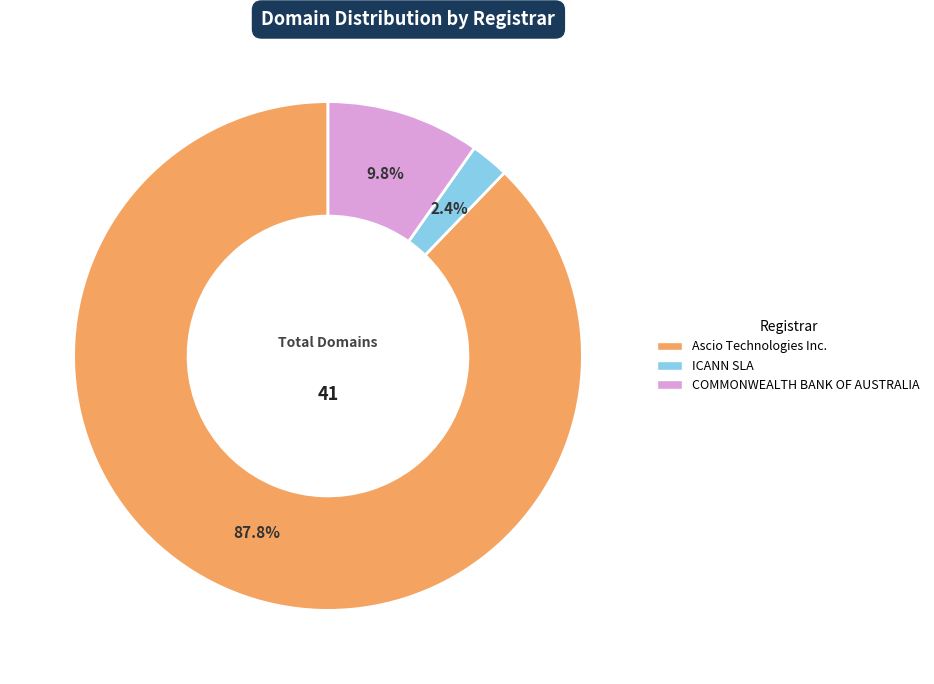

Does any single category account for the majority?

Yes